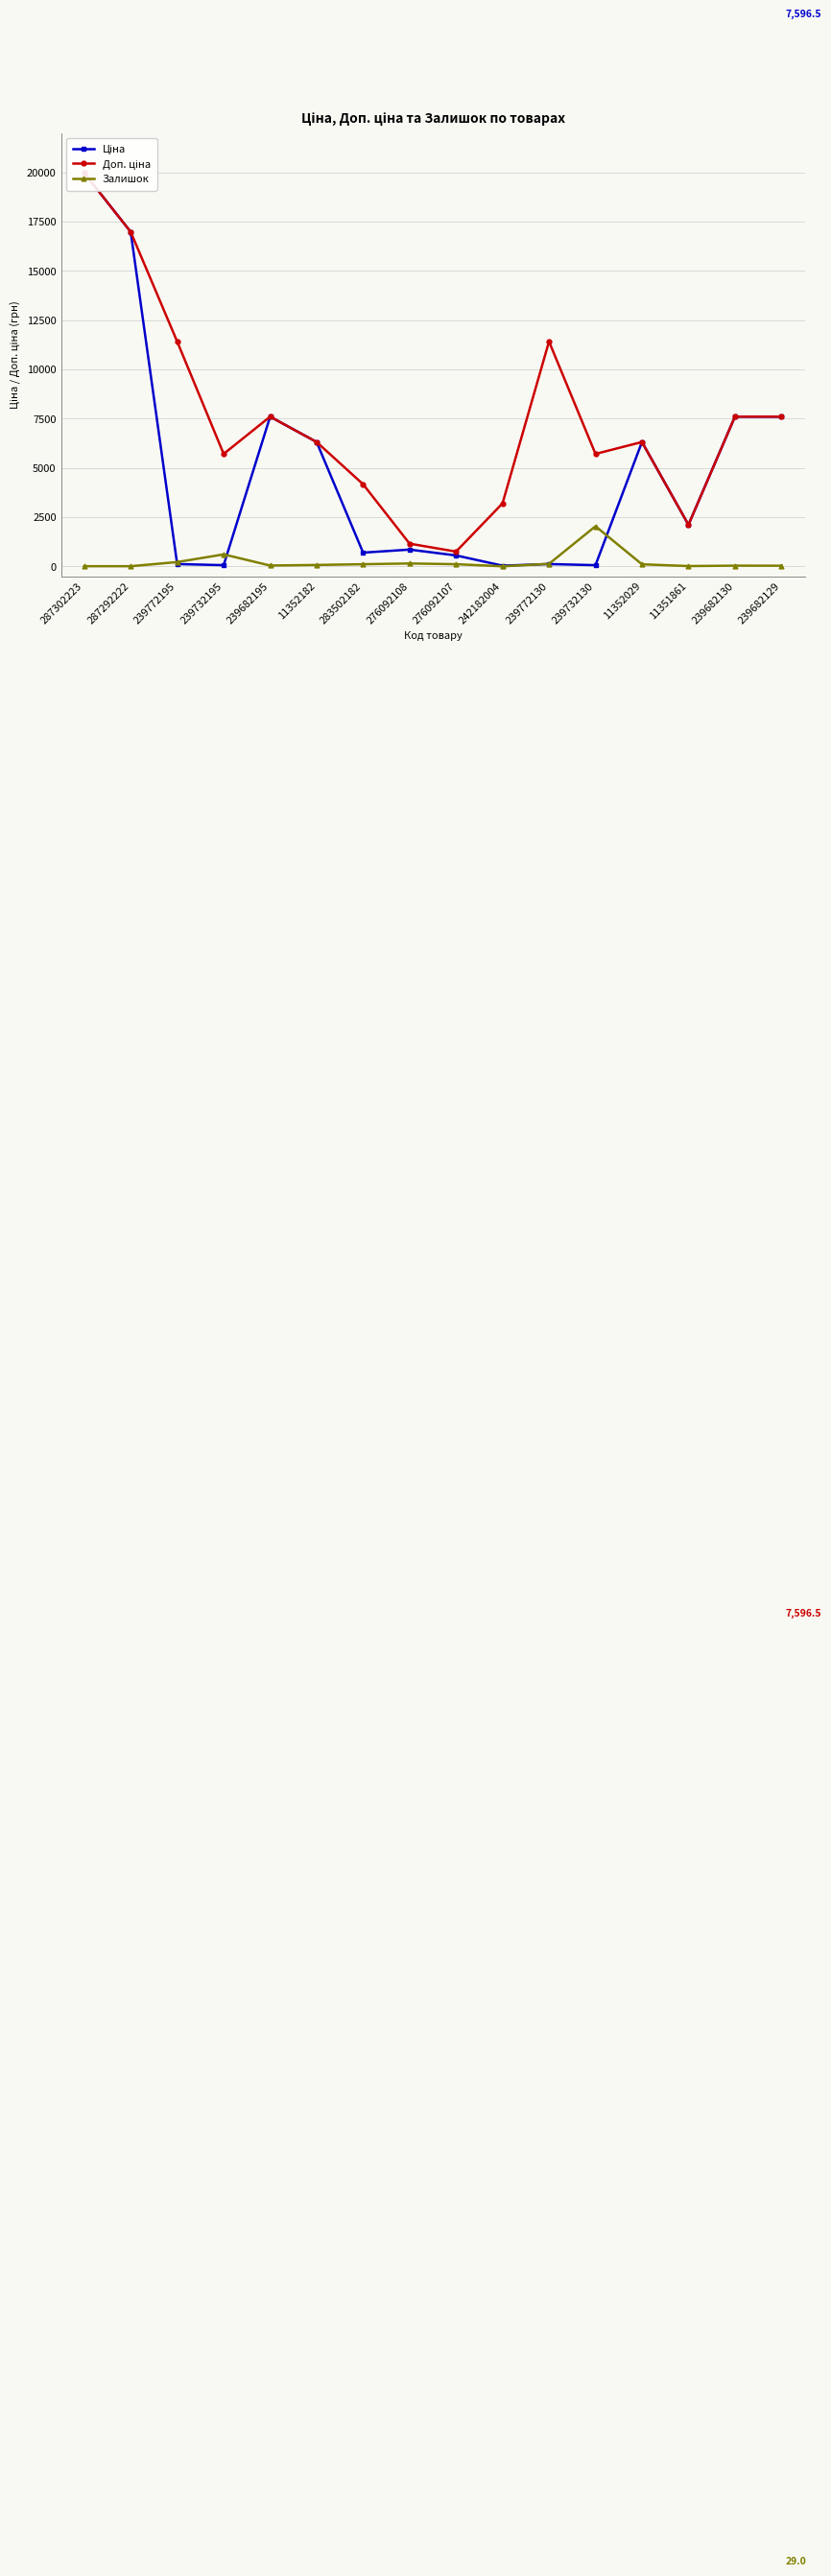

What is the difference between the highest and lowest values at 239682195?

7557.5